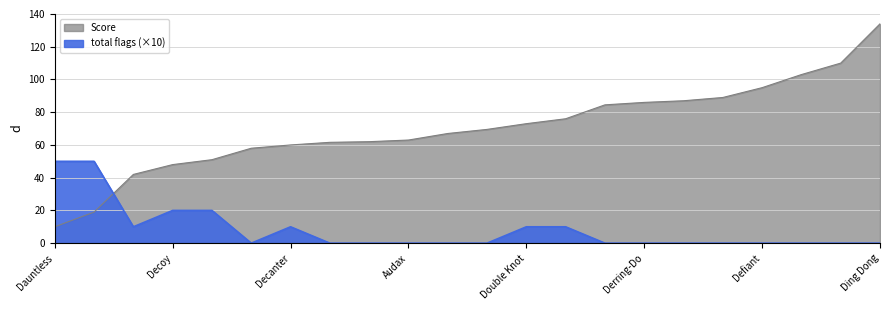

Count the total flags values in the range 0 to 1.

18